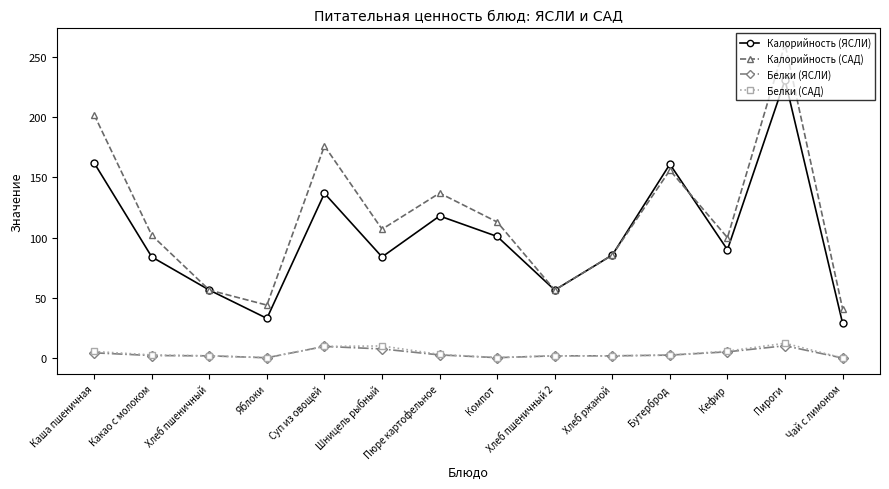

What is the minimum value for Калорийность (ЯСЛИ)?

29.0